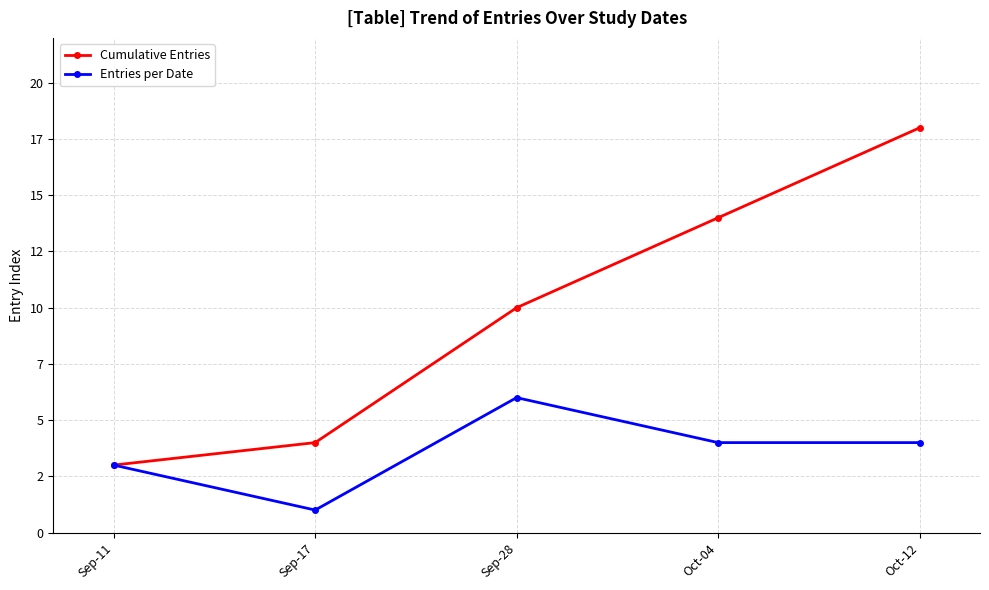

What is the label of the 1st point from the left?

Sep-11